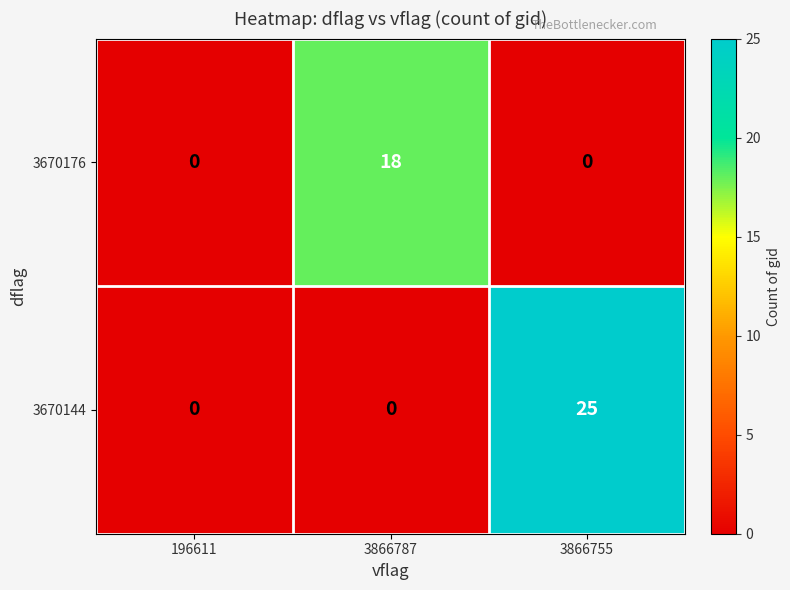

Between 3866787 and 3866755, which series saw the biggest shift?

3670144